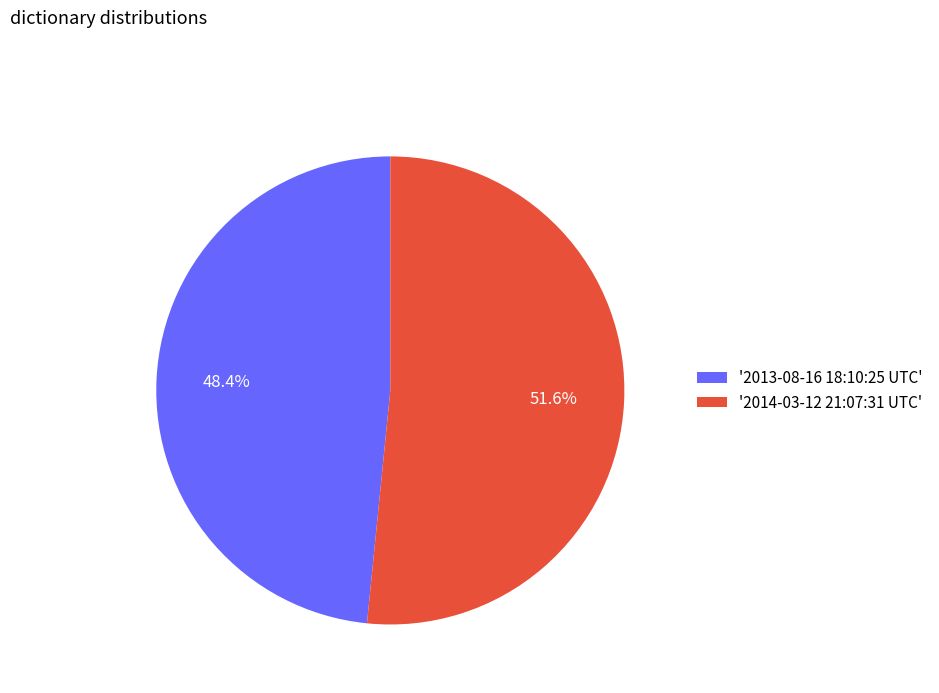

What portion of the pie excludes '2013-08-16 18:10:25 UTC'?

51.6%